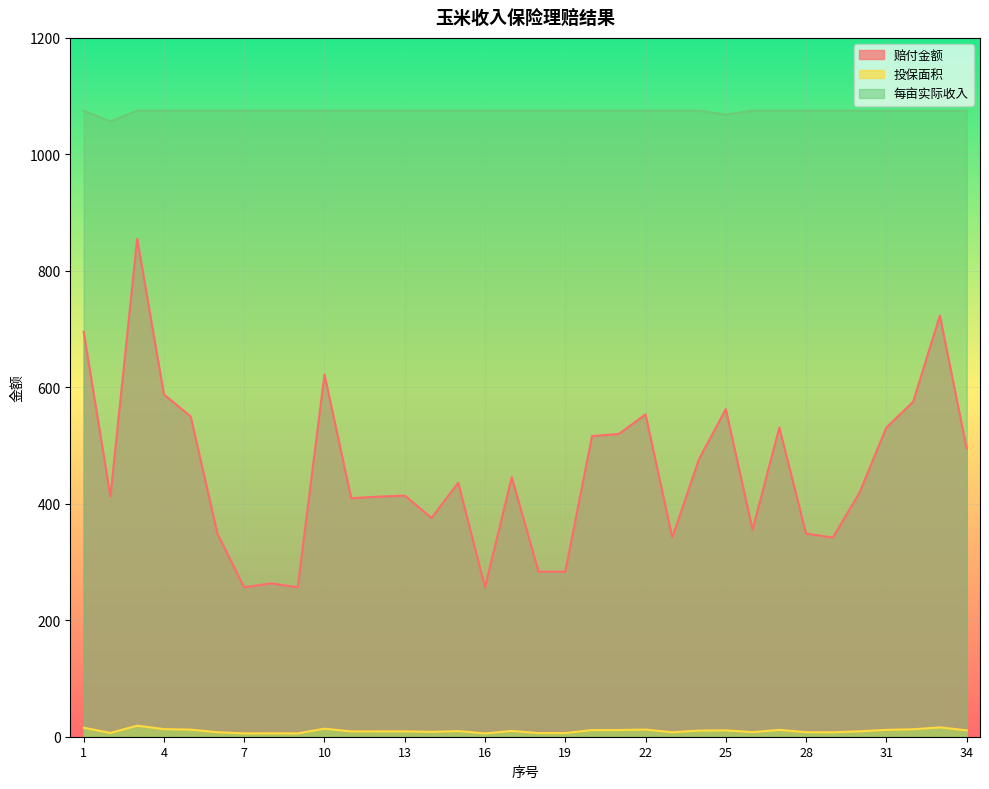

Is it true that 投保面积 equals 11.8 at 6?

False